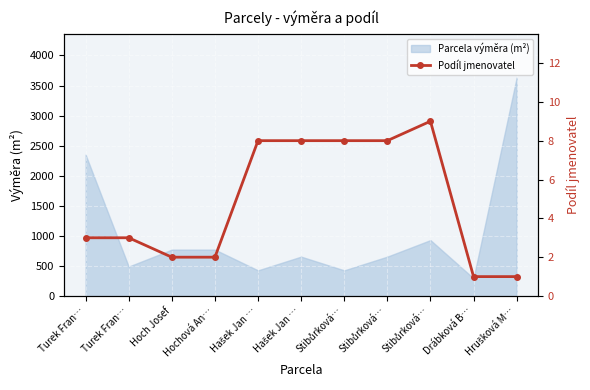

Count the number of values greater than 3.

5